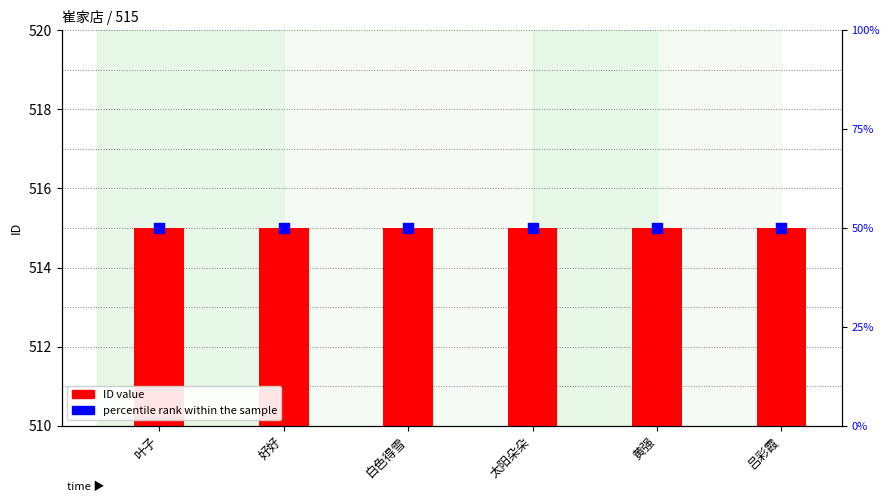

At how many categories does at least one series exceed 447?

6